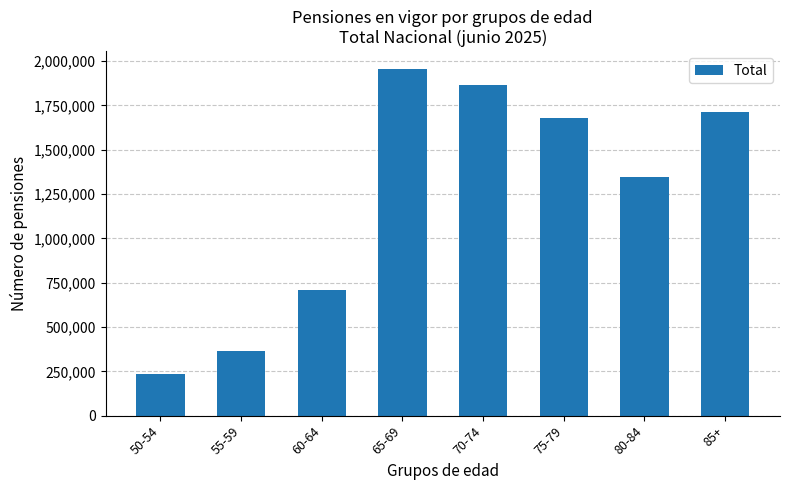

The value at 55-59 is 159990. True or false?

False